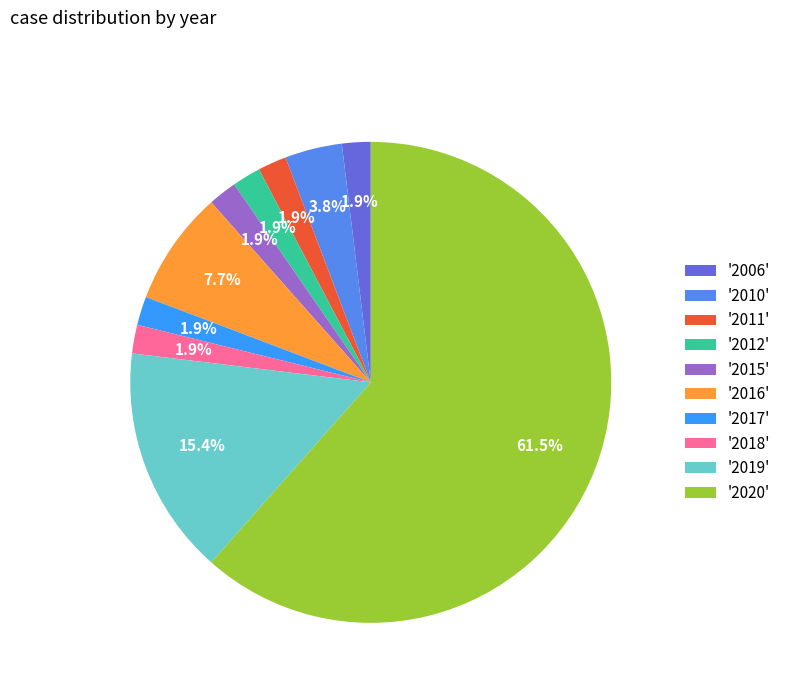

What is the largest slice in the pie chart?

'2020'